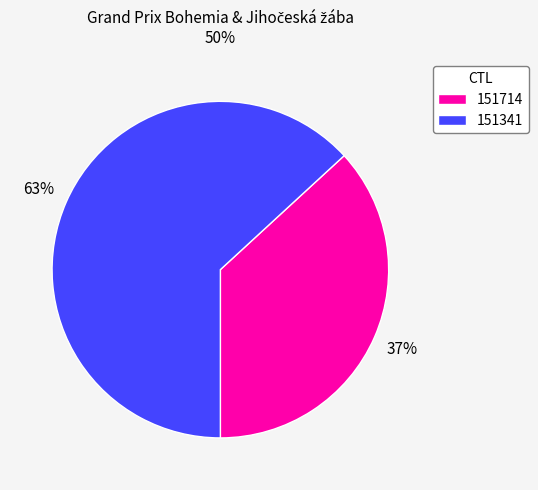

Is there a majority slice in this chart?

Yes